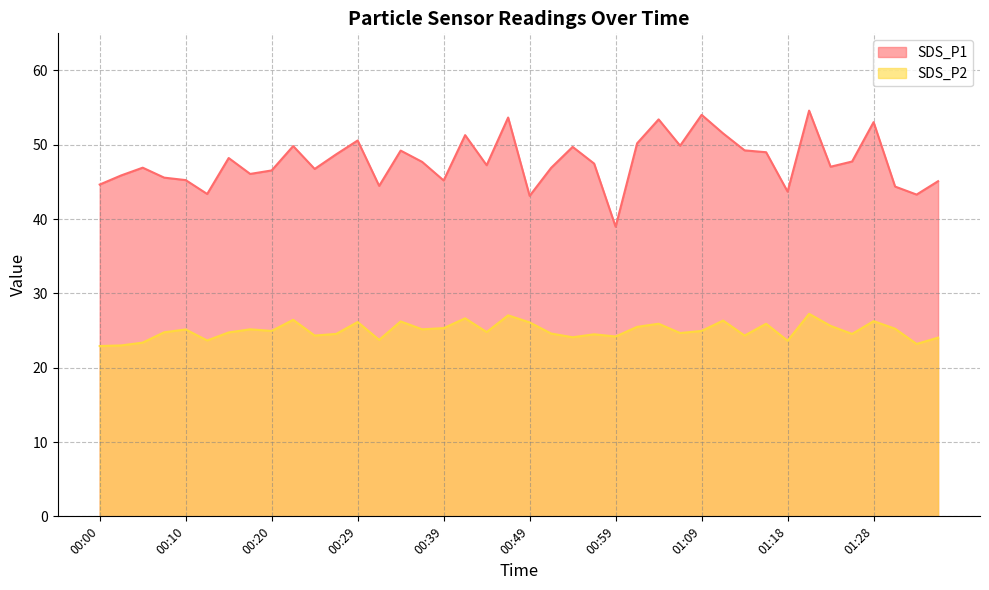

What is the spread (max minus min) of values at 00:32?

20.7